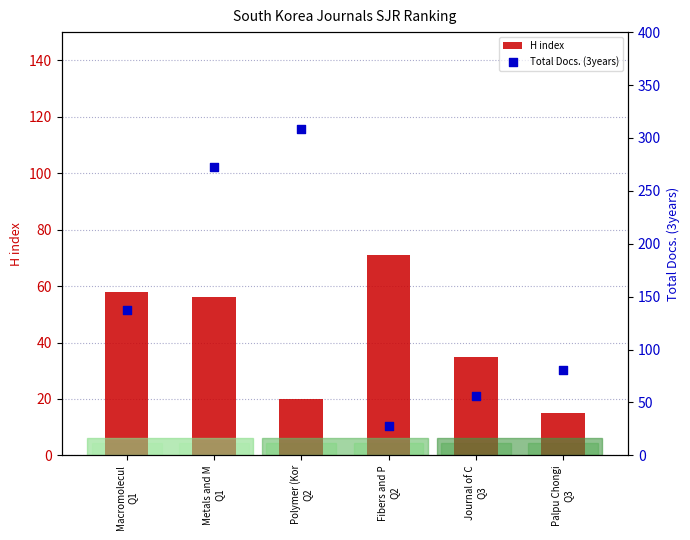

Is the value of H index at Palpu Chongi
Q3 greater than the value of Total Docs. (3years) at Palpu Chongi
Q3?

No